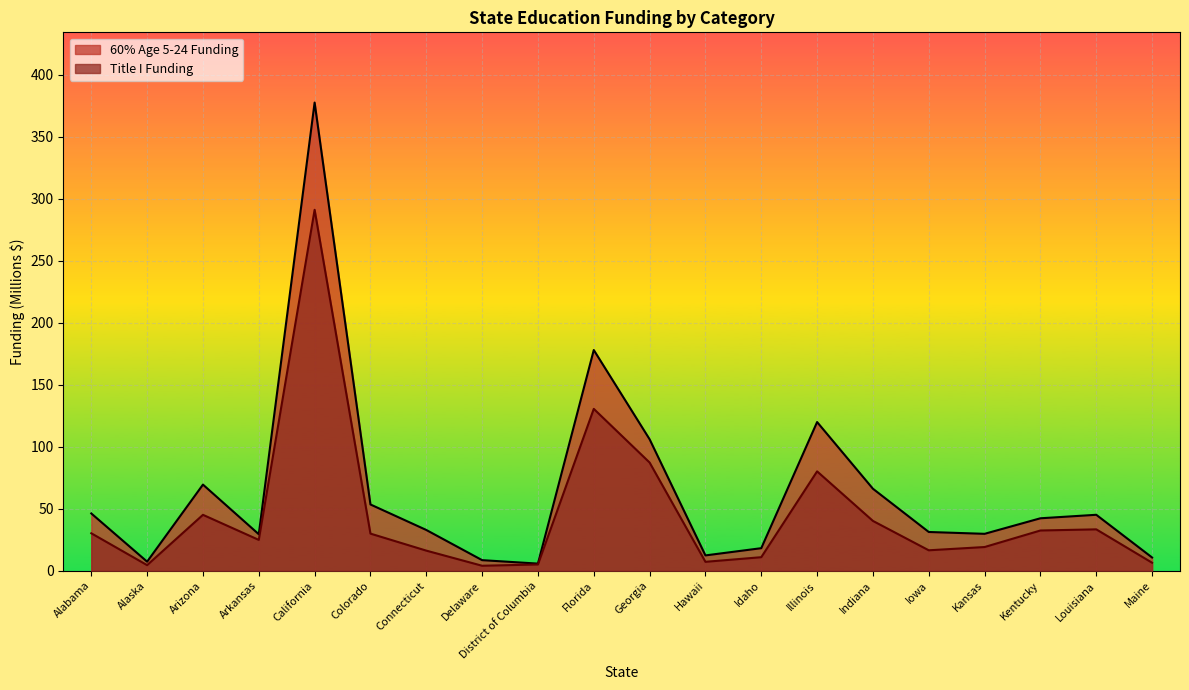

How many values in the 60% Age 5-24 Funding series are below 42?

10